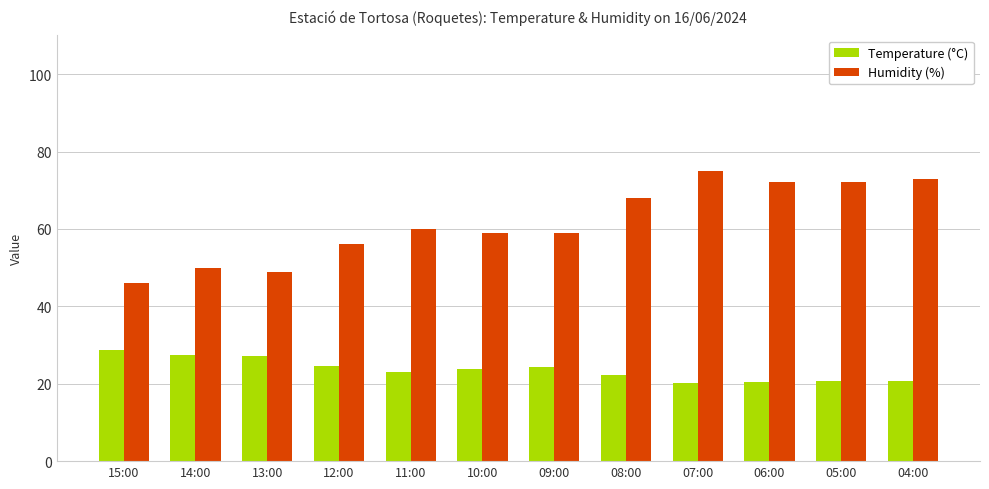

What is the label of the 12th bar from the right?

15:00